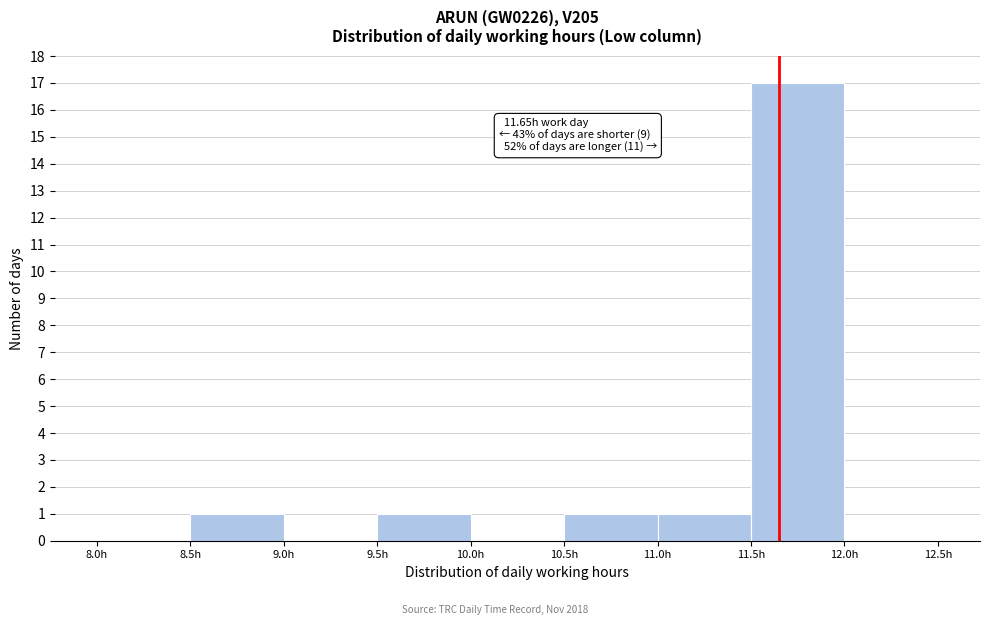

Which range on the x-axis has the tallest bar?

11.5 to 12.0